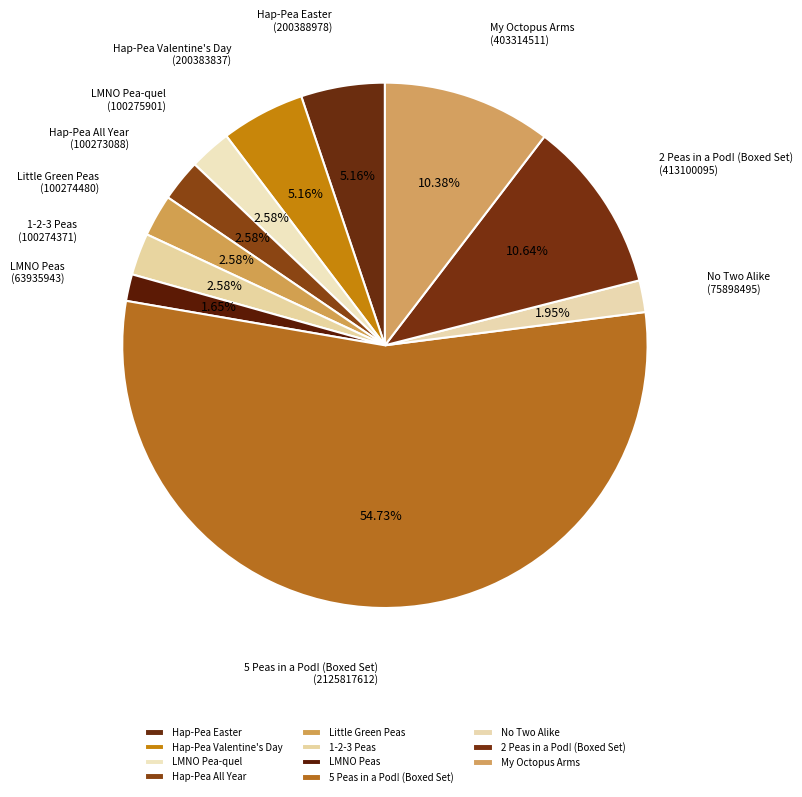

How much of the chart is everything except Hap-Pea Valentine's Day?

94.8%